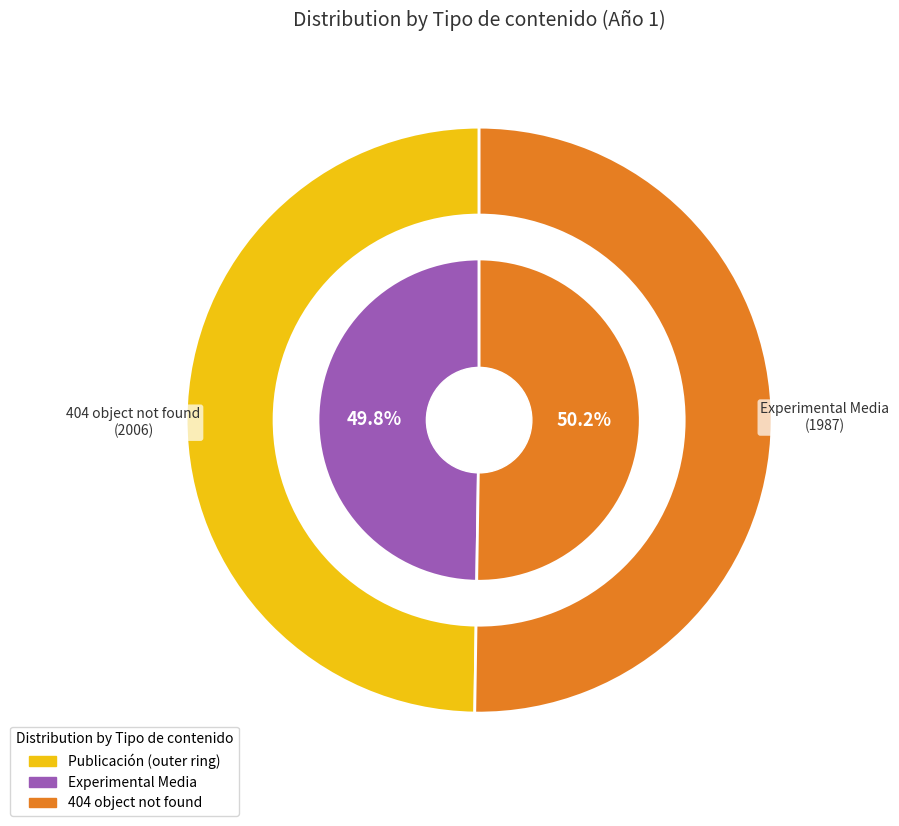

Does Experimental Media represent more than half of the total?

No